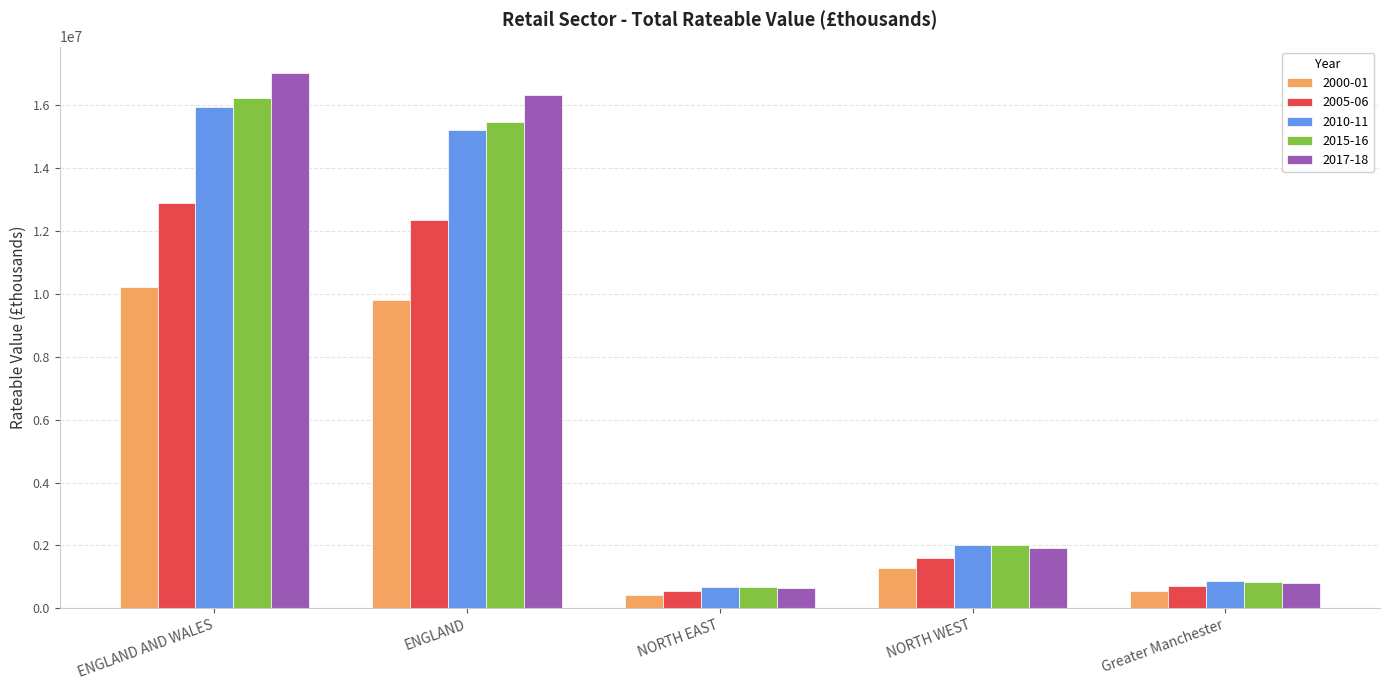

What are all the series names shown in the legend?

2000-01, 2005-06, 2010-11, 2015-16, 2017-18